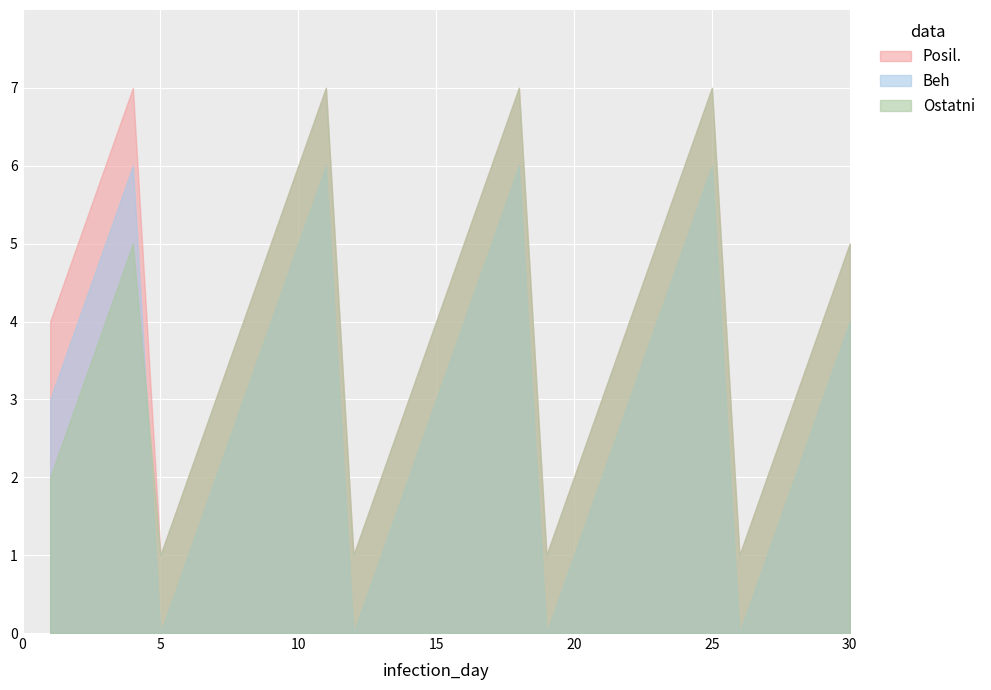

Which series ends up on top after the final intersection of Ostatni and Beh?

Ostatni